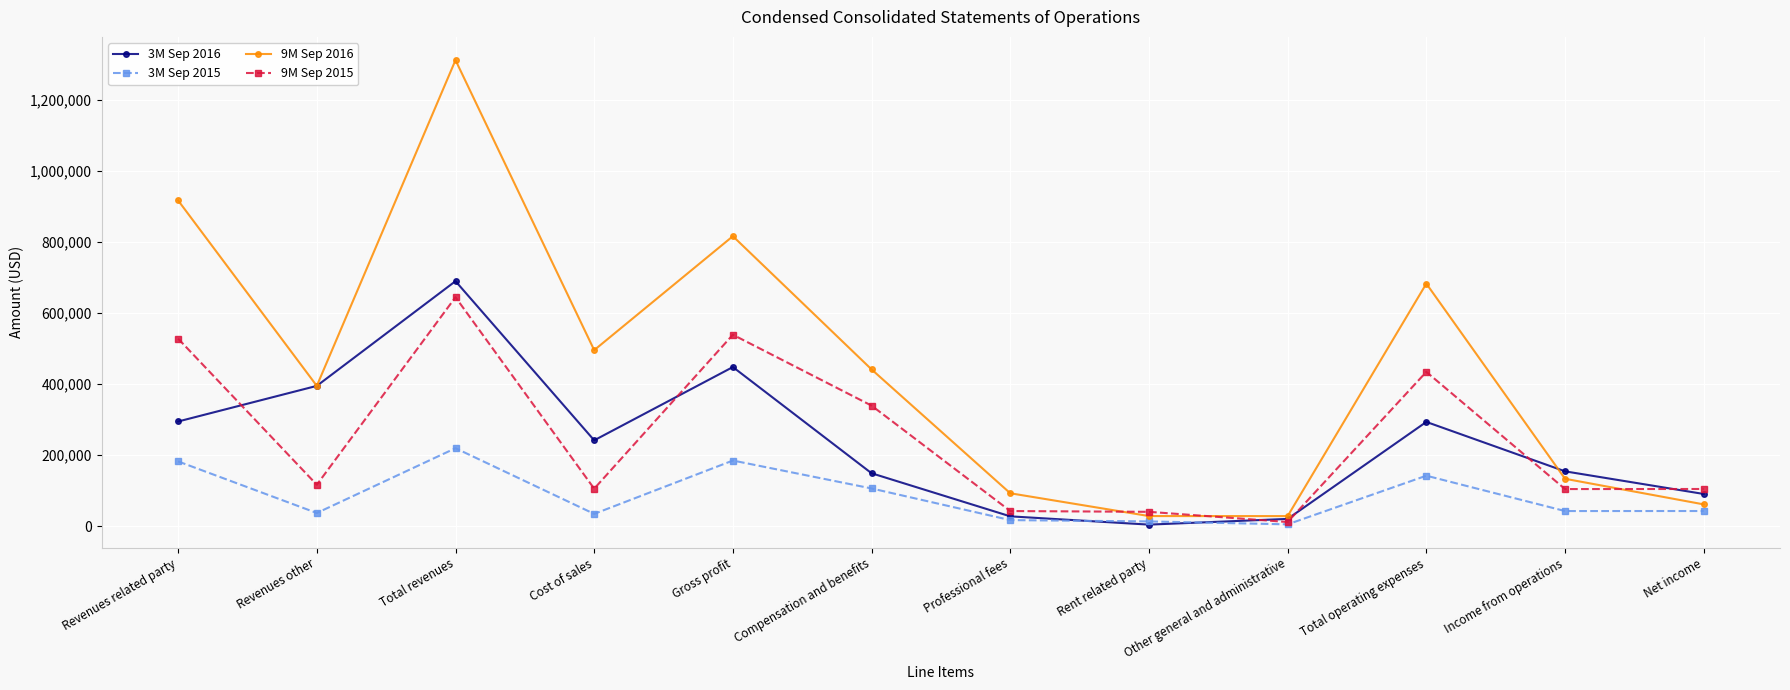

What position from the right is Revenues other?

11